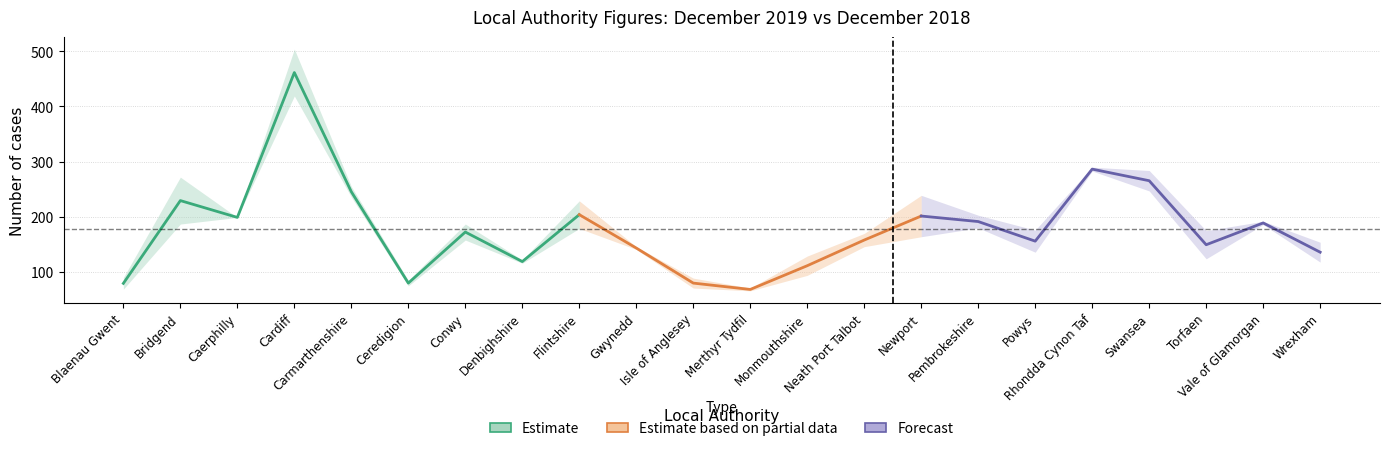

Reading left to right, what are all the values shown in this chart?

December 2019: 69	187	199	419	236	85	158	116	179	146	71	66	94	146	164	180	136	283	247	124	186	118
December 2018: 90	272	199	504	255	75	187	122	229	141	89	71	129	170	239	203	176	290	284	175	192	154